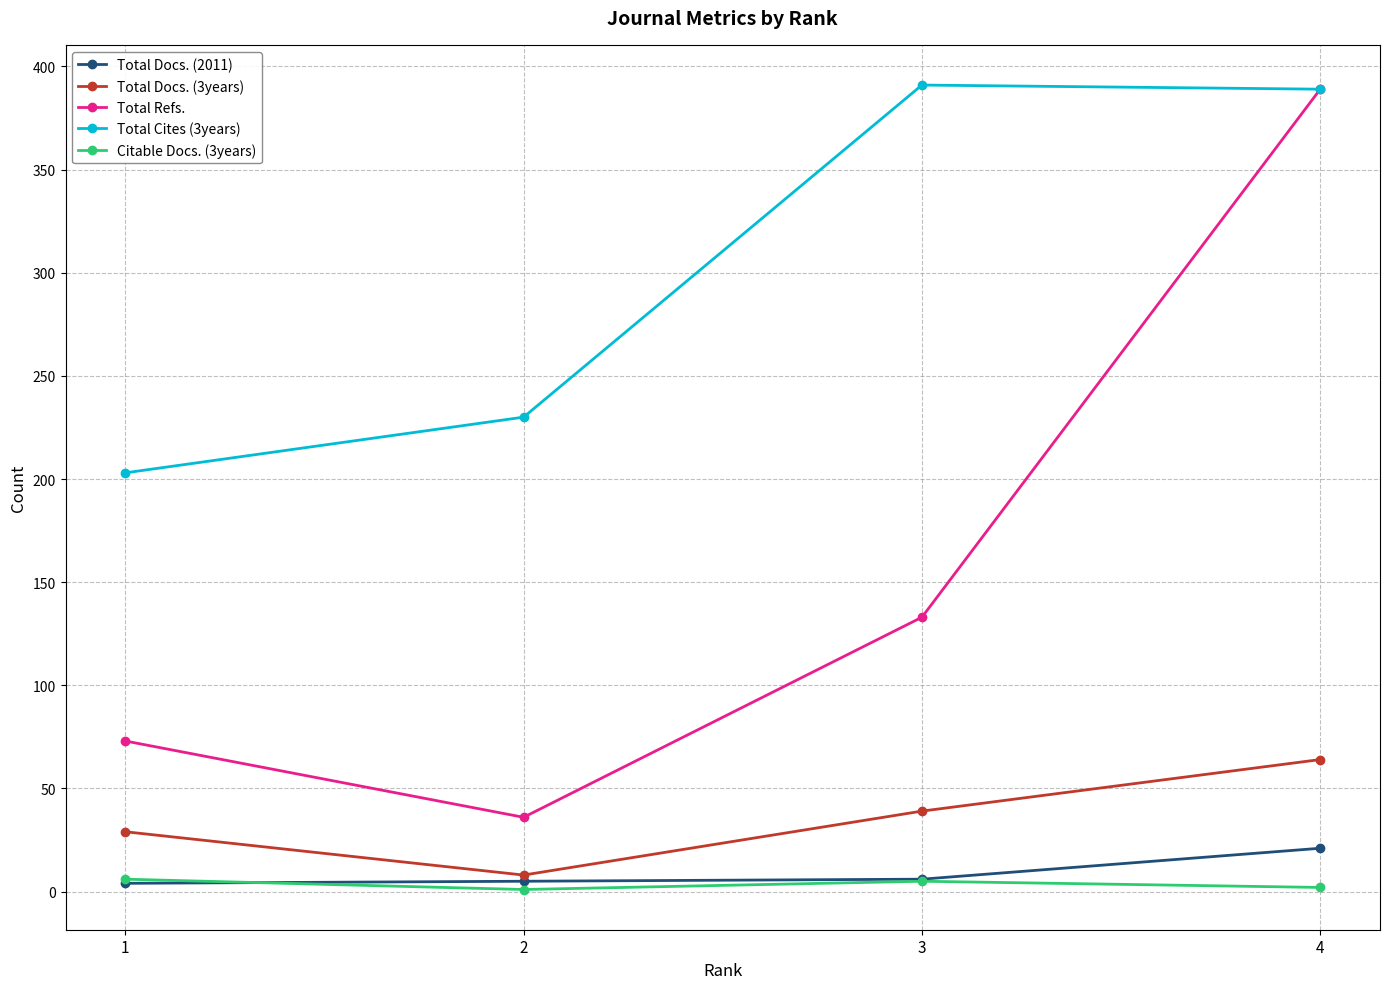

What is the spread (max minus min) of values at 4?

387